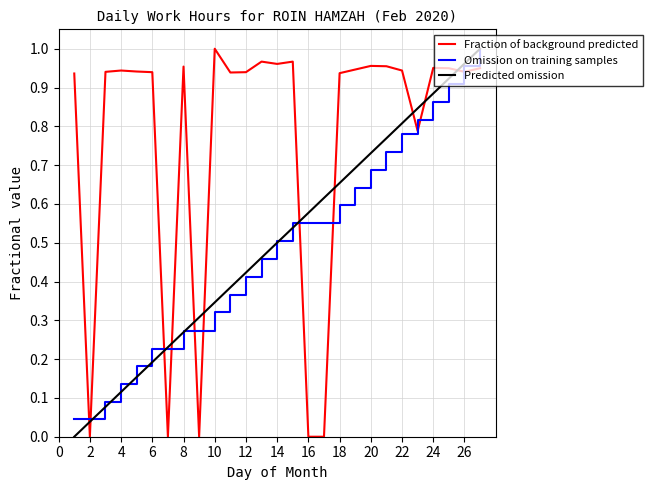

True or false: Fraction of background predicted and Predicted omission intersect in this chart.

True